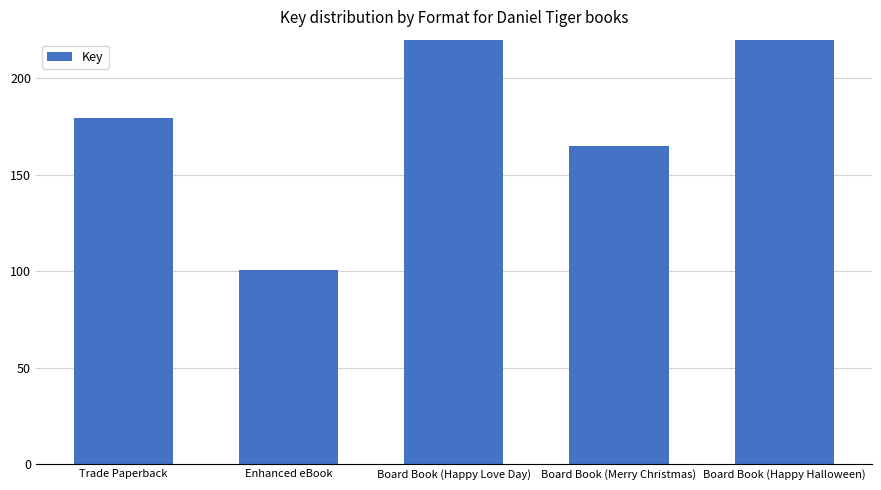

What is the minimum value shown in the chart?

100826665